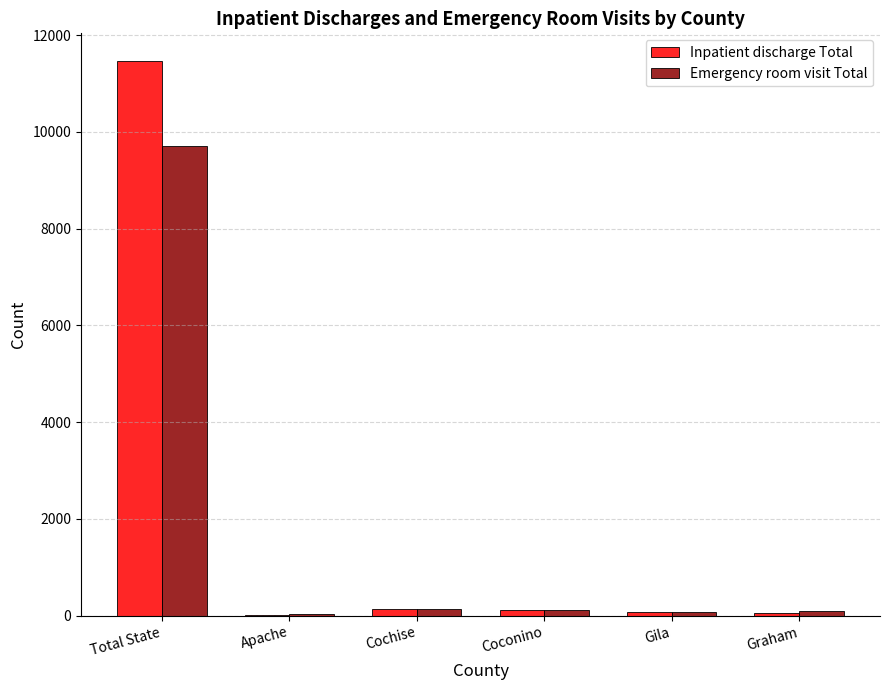

What value does the Inpatient discharge Total series have at Gila?

70